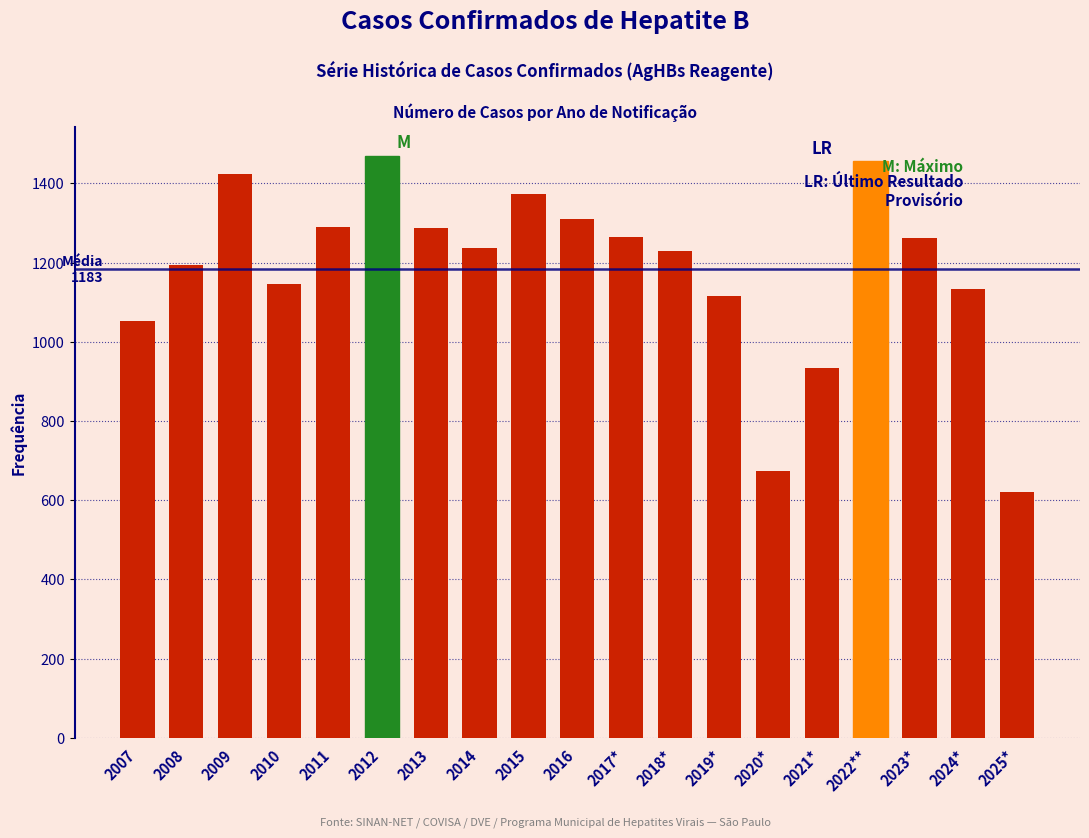

The chart shows a value of 1230 at 2018*. True or false?

True